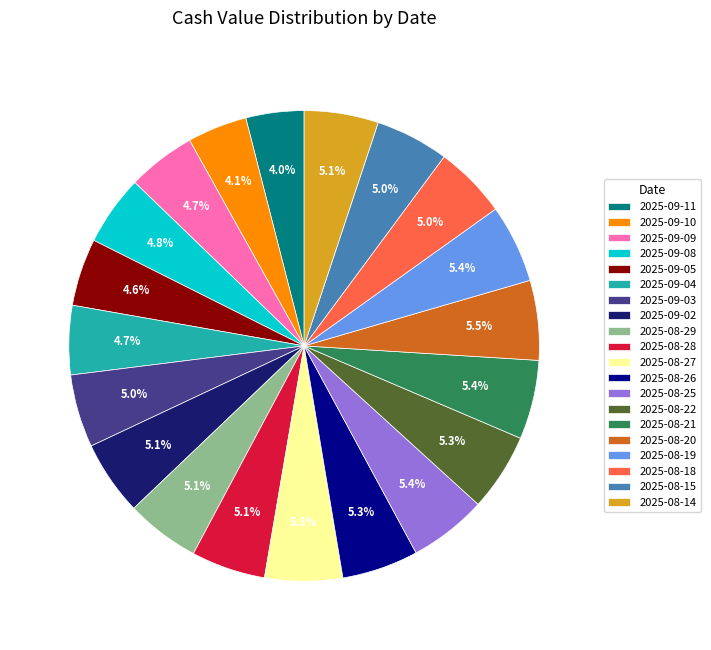

Is the sum of 2025-09-02 and 2025-08-15 greater than half?

No